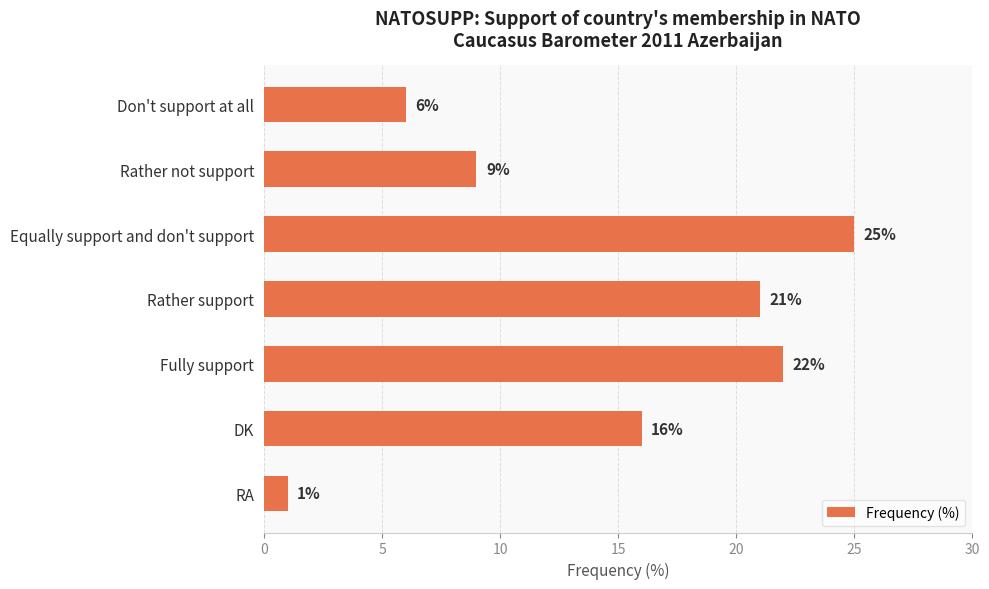

Reading top to bottom, extract all data points from this chart.

Don't support at all=6	Rather not support=9	Equally support and don't support=25	Rather support=21	Fully support=22	DK=16	RA=1